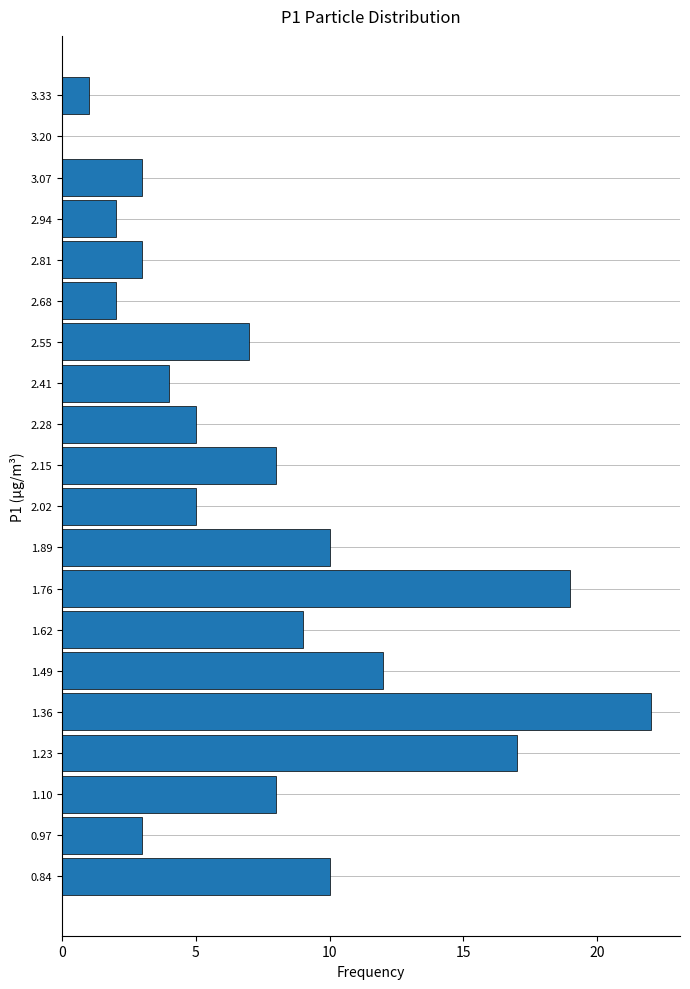

Reading bottom to top, list every bar in this chart as the range it spans on the y-axis followed by its length. Neither the bar edges nor the lengths are printed on the chart, so give them approximately, as read against the axes.

0.78 to 0.90: 10
0.90 to 1.04: 3
1.04 to 1.16: 8
1.16 to 1.30: 17
1.30 to 1.42: 22
1.42 to 1.56: 12
1.56 to 1.70: 9
1.70 to 1.82: 19
1.82 to 1.96: 10
1.96 to 2.08: 5
2.08 to 2.22: 8
2.22 to 2.34: 5
2.34 to 2.48: 4
2.48 to 2.62: 7
2.62 to 2.74: 2
2.74 to 2.88: 3
2.88 to 3.00: 2
3.00 to 3.14: 3
3.14 to 3.26: 0
3.26 to 3.40: 1